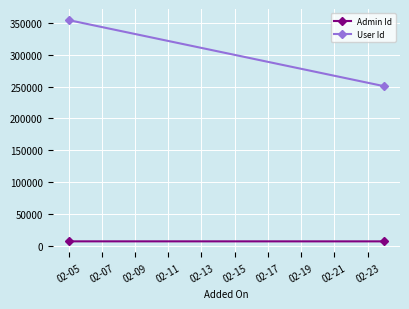

List the series in order of their peak value, highest first.

User Id, Admin Id